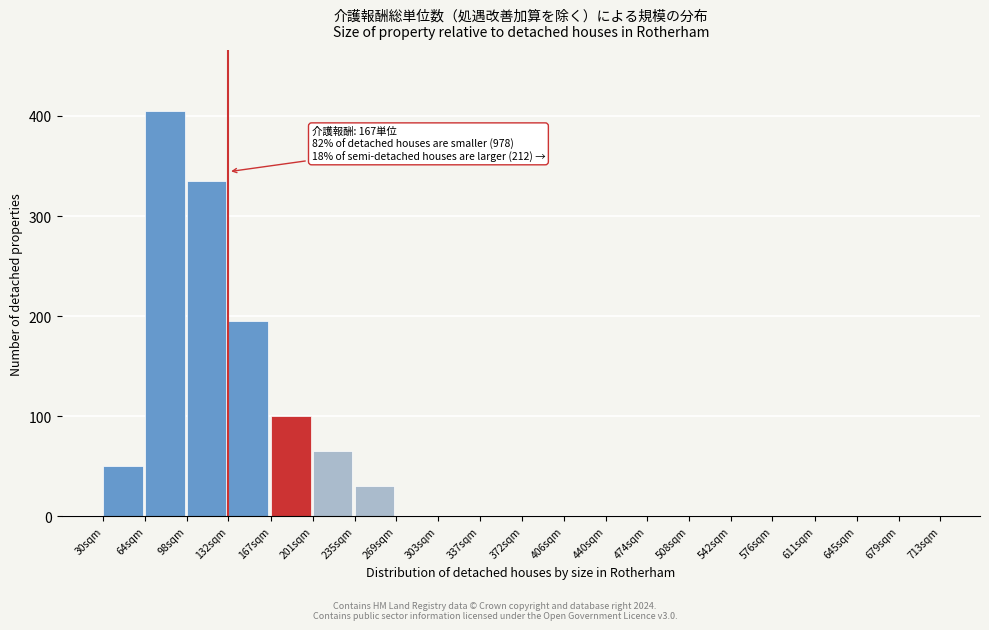

Reading left to right, extract all data points from this chart.

30sqm=50	64sqm=405	98sqm=335	132sqm=195	167sqm=100	201sqm=65	235sqm=30	269sqm=0	303sqm=0	337sqm=0	372sqm=0	406sqm=0	440sqm=0	474sqm=0	508sqm=0	542sqm=0	576sqm=0	611sqm=0	645sqm=0	679sqm=0